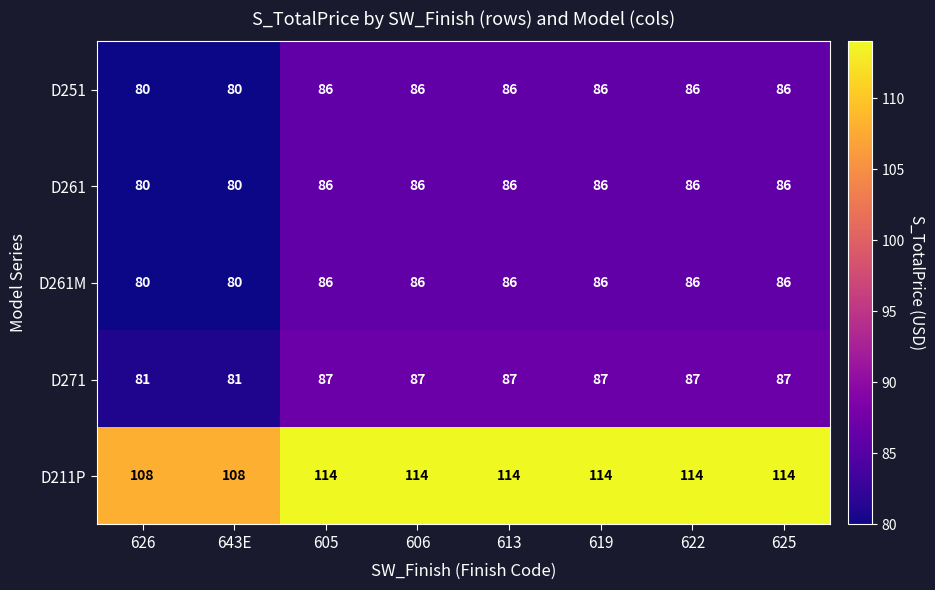

What is the highest value of the D251 series?

86